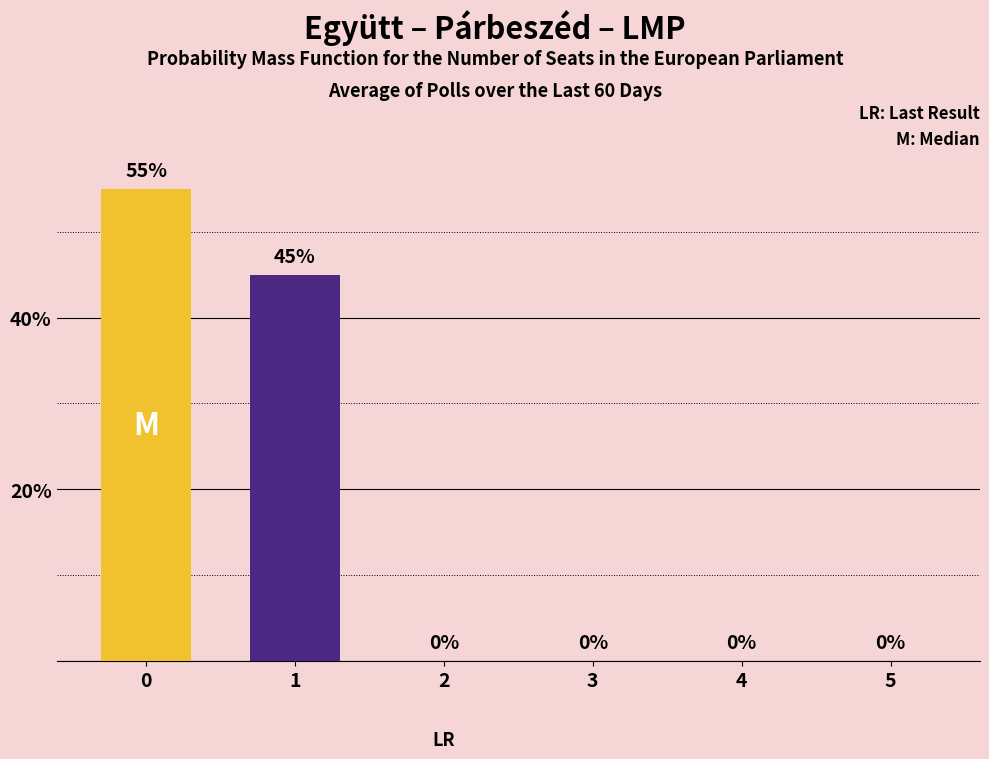

Reading right to left, transcribe all the data shown in this chart.

5=0	4=0	3=0	2=0	1=45	0=55